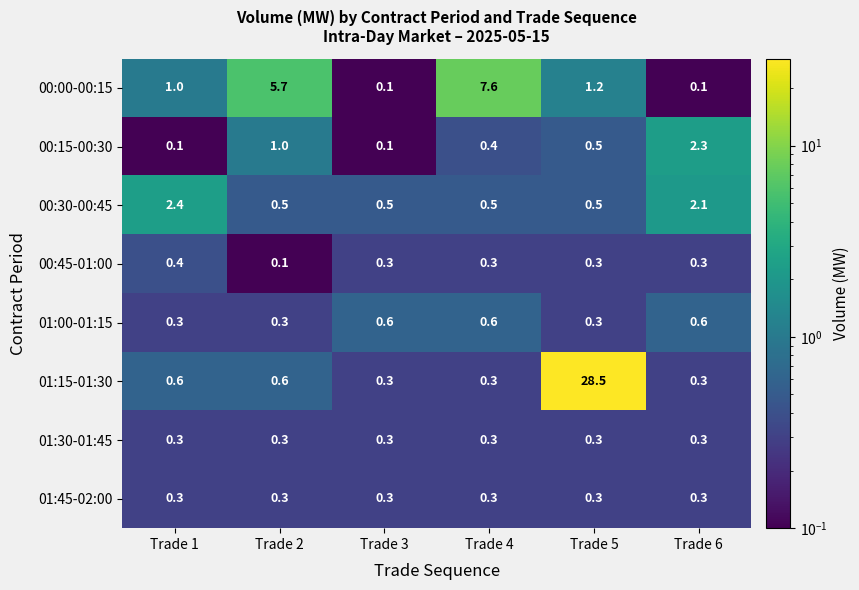

What is the average value of the 01:15-01:30 series?

5.1